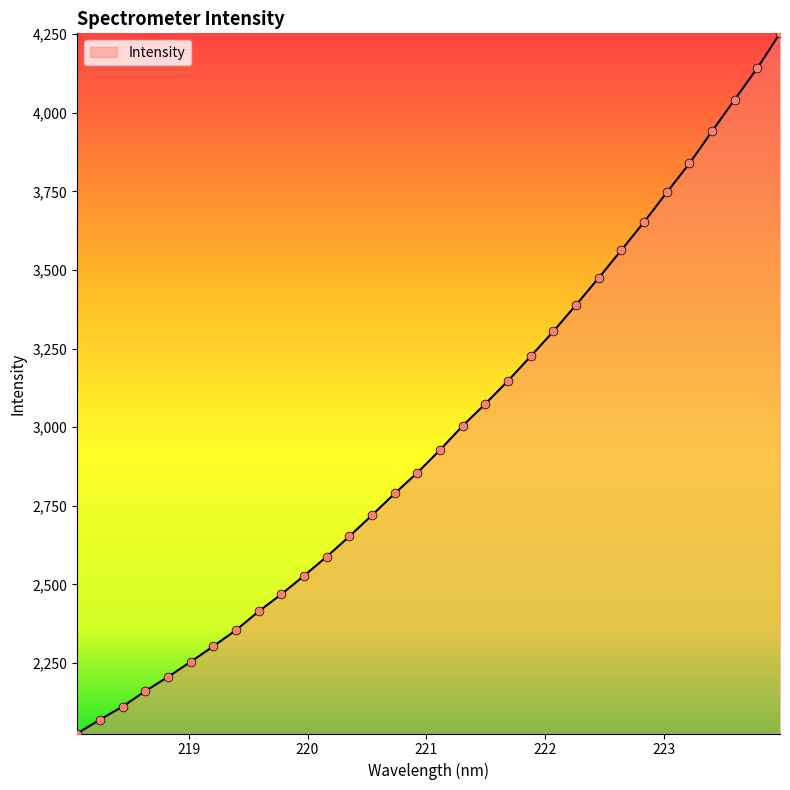

What is the greatest value displayed?

4252.8